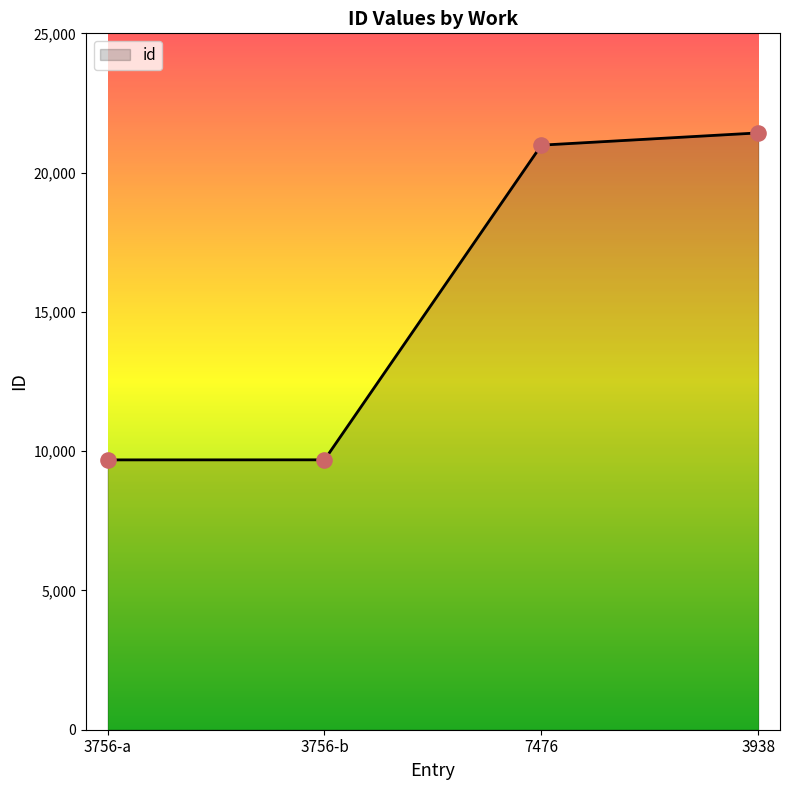

What is the ratio of the value at 7476 to the value at 3756-a?

2.2